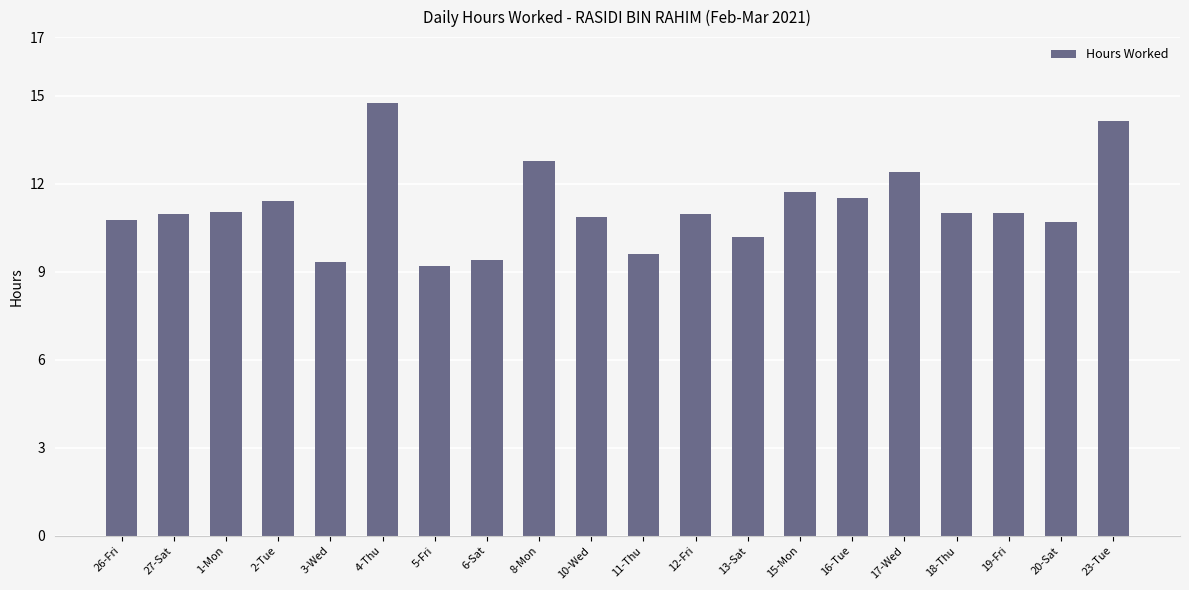

The value at 6-Sat is 4.2. True or false?

False